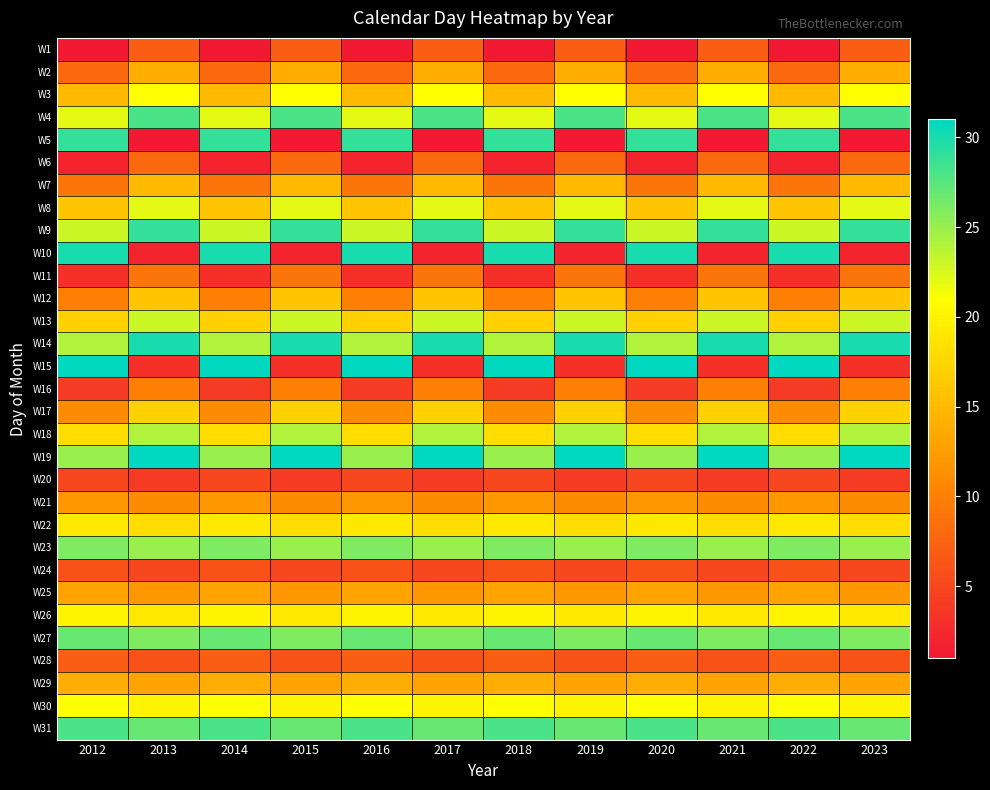

Rank the series at 2015 from highest to lowest value.

W19, W14, W9, W4, W31, W27, W23, W18, W13, W8, W3, W30, W26, W22, W17, W12, W7, W2, W29, W25, W21, W16, W11, W6, W1, W28, W24, W20, W15, W10, W5